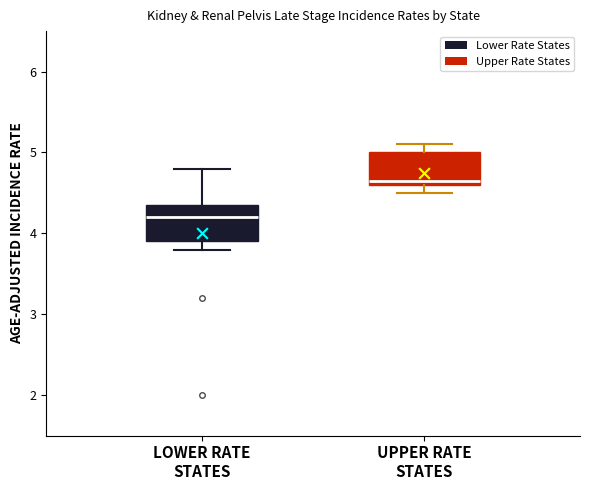

Where is the upper edge of the box for UPPER RATE STATES on the y-axis? The values are not printed on the chart, so give them approximately, as read against the axis.

5.0